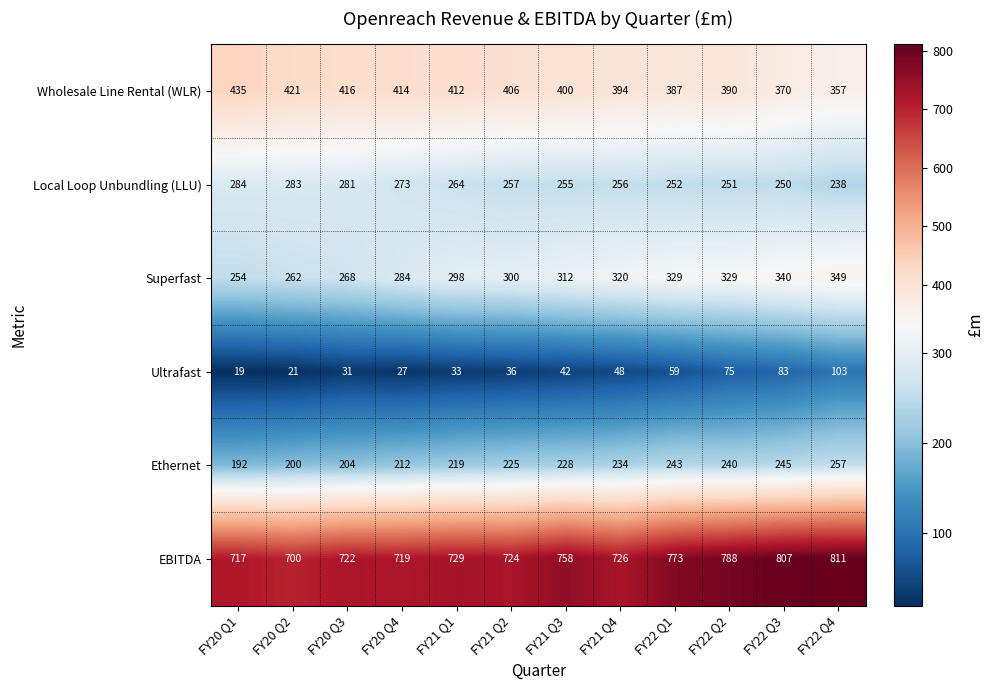

What is the sum of the Local Loop Unbundling (LLU) values at FY20 Q4 and FY20 Q3?

554